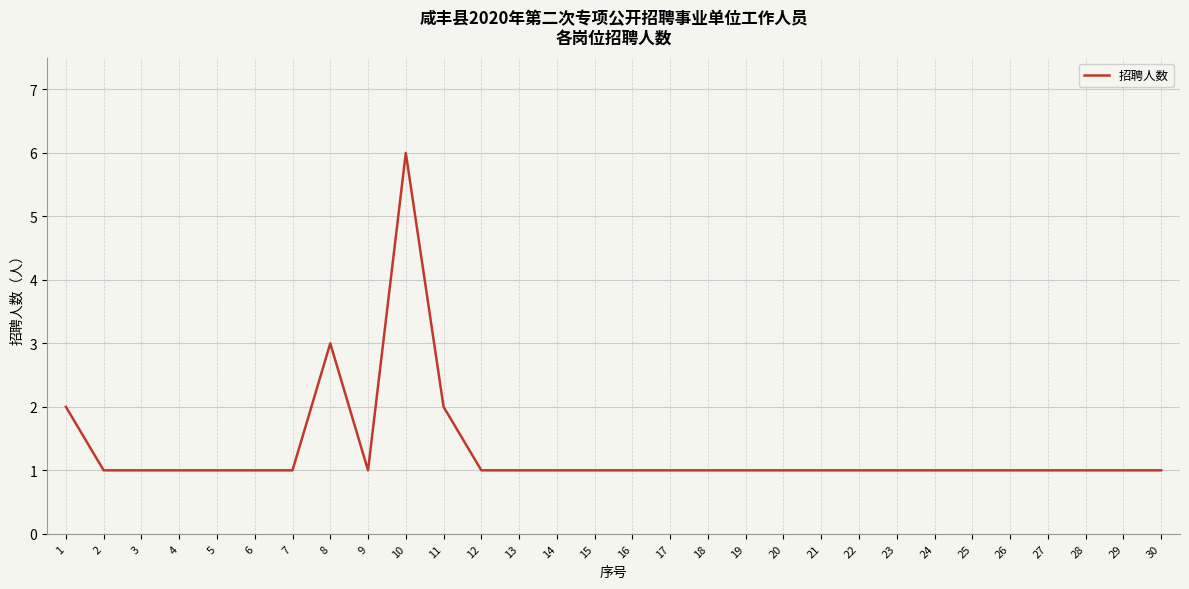

True or false: the data shows 4 at 10.

False